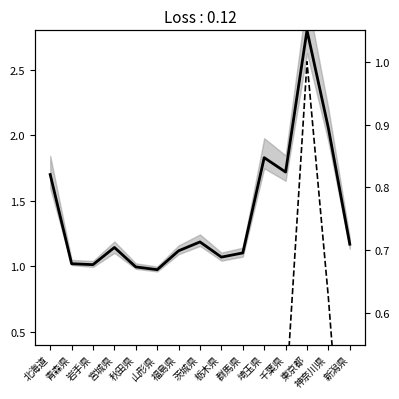

Reading left to right, extract all data points from this chart.

合計（総数）: 1.7	1.0	1.0	1.1	1.0	1.0	1.1	1.2	1.1	1.1	1.8	1.7	2.8	2.1	1.2
第１号被保険者: 0.5	0.1	0.1	0.2	0.1	0.1	0.2	0.2	0.1	0.2	0.5	0.5	1.0	0.6	0.2